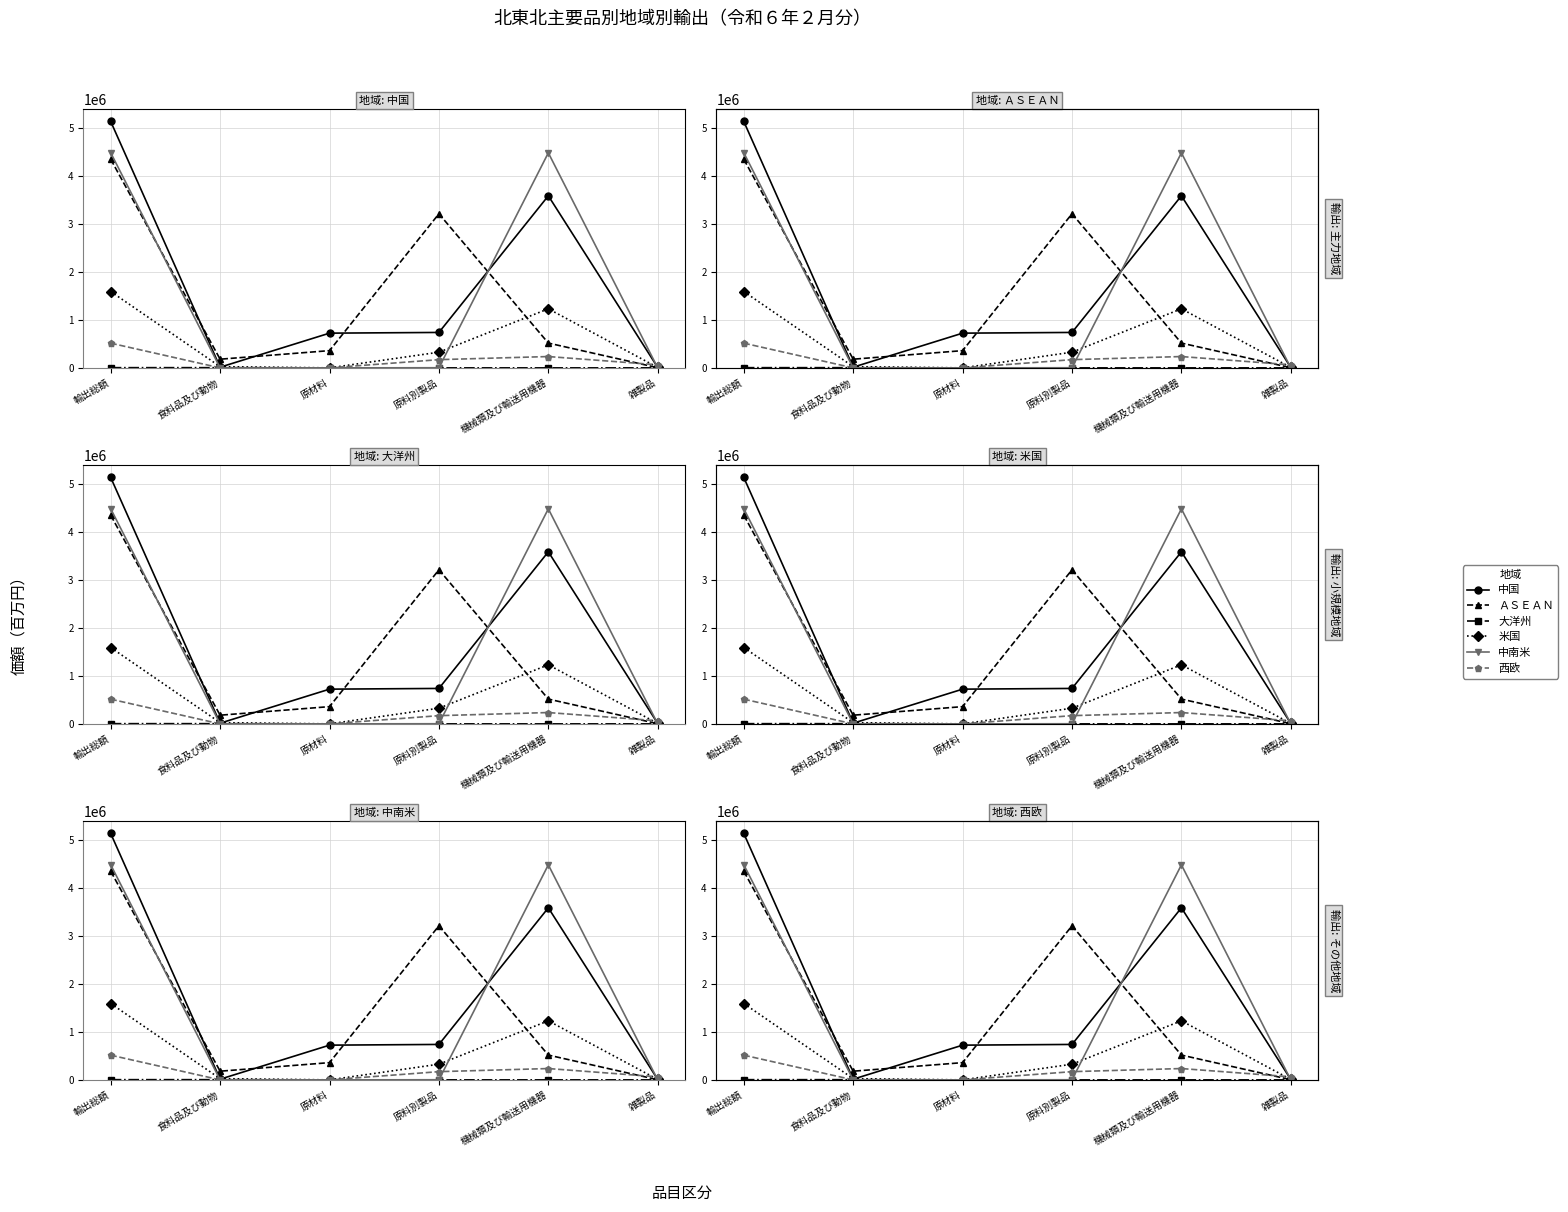

Which label corresponds to the smallest value in the chart?

原材料